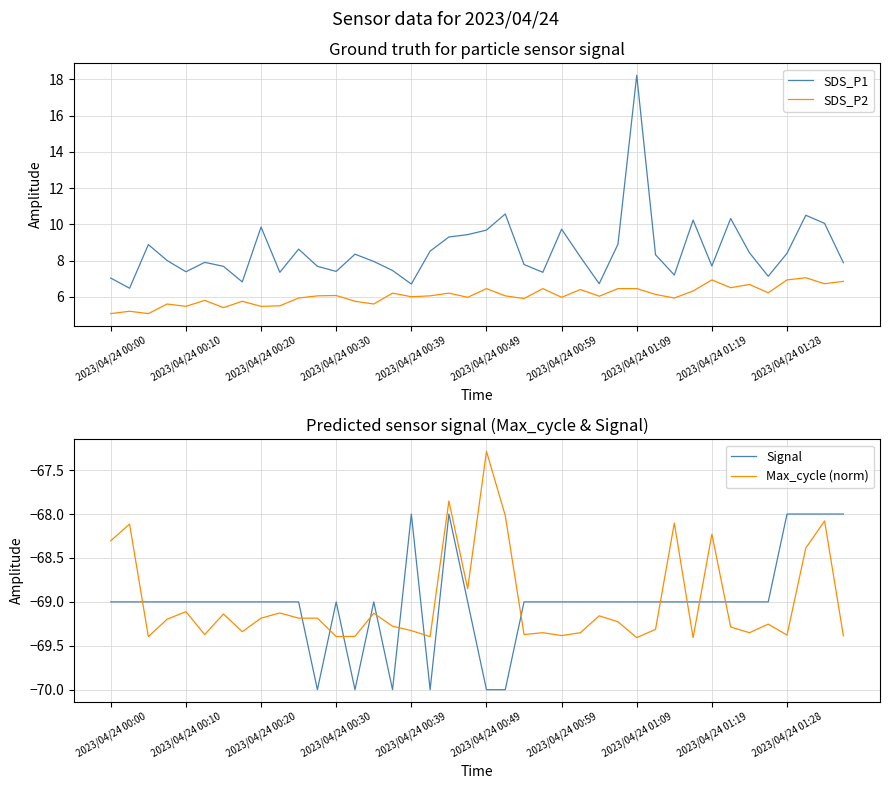

What is the average value of the Max_cycle (norm) series?

-69.0